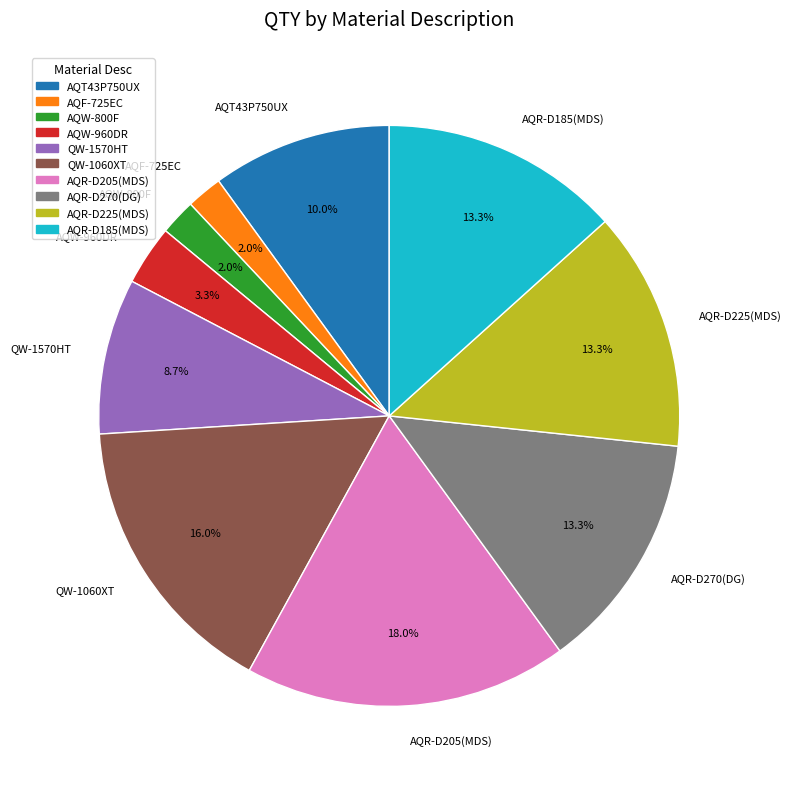

To the nearest percent, what portion does AQW-960DR represent?

3%